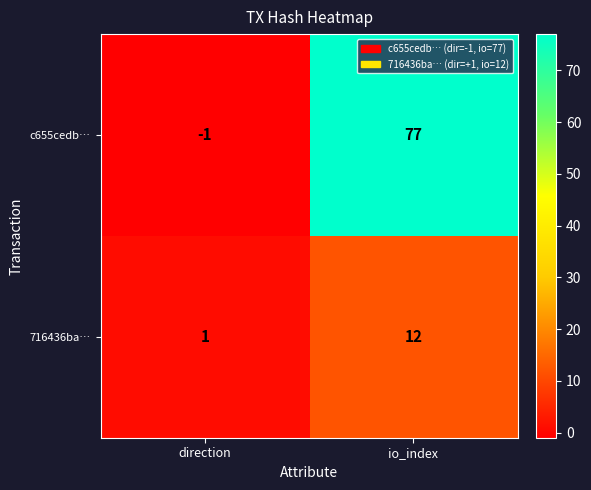

At which label is 716436ba… closest to 6?

direction